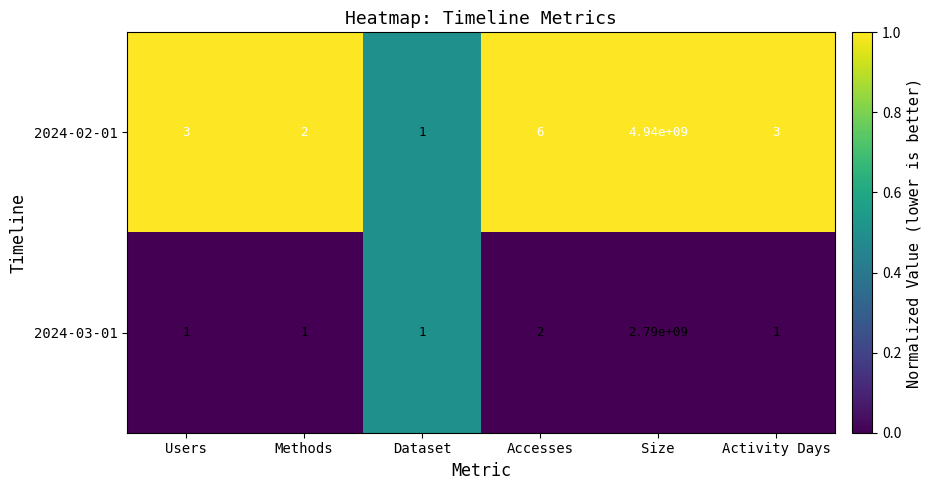

Count the number of data series in this chart.

2